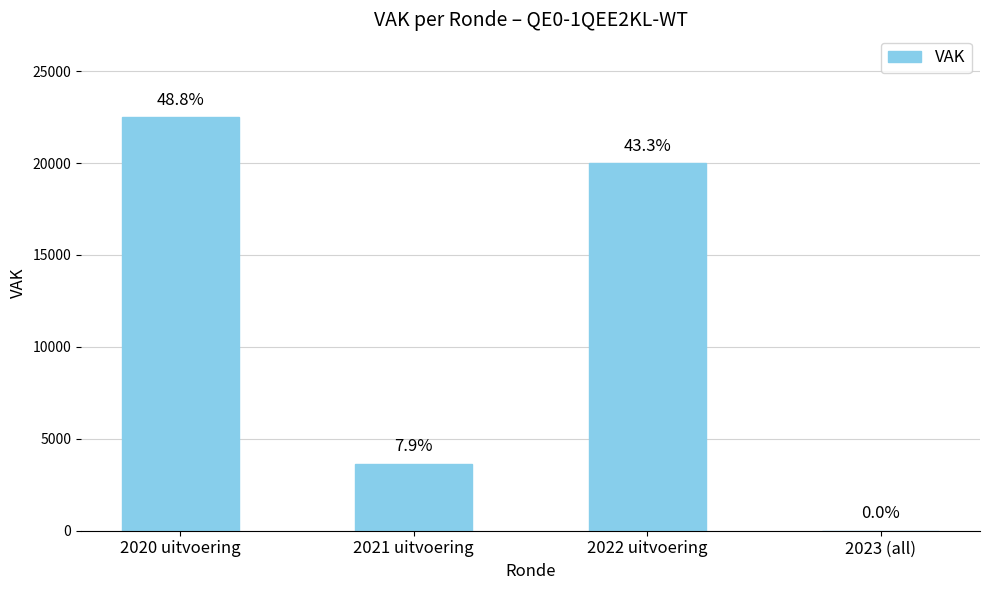

What is the approximate value at 2022 uitvoering, to the nearest 100?

20000